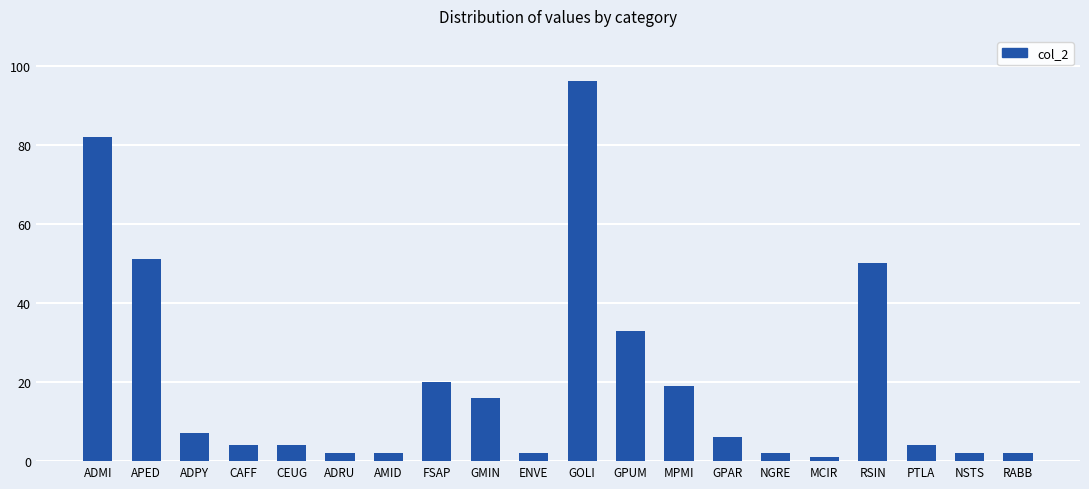

Reading left to right, transcribe all the data shown in this chart.

ADMI=82	APED=51	ADPY=7	CAFF=4	CEUG=4	ADRU=2	AMID=2	FSAP=20	GMIN=16	ENVE=2	GOLI=96	GPUM=33	MPMI=19	GPAR=6	NGRE=2	MCIR=1	RSIN=50	PTLA=4	NSTS=2	RABB=2